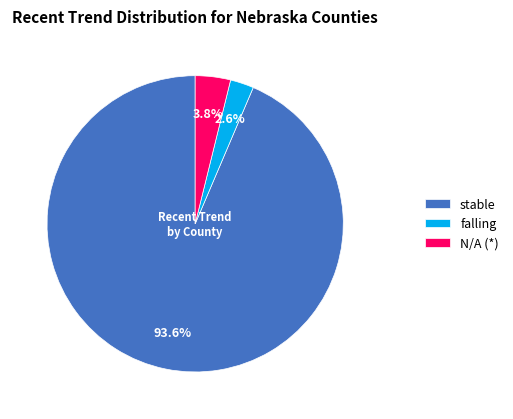

How many segments does this pie chart have?

3